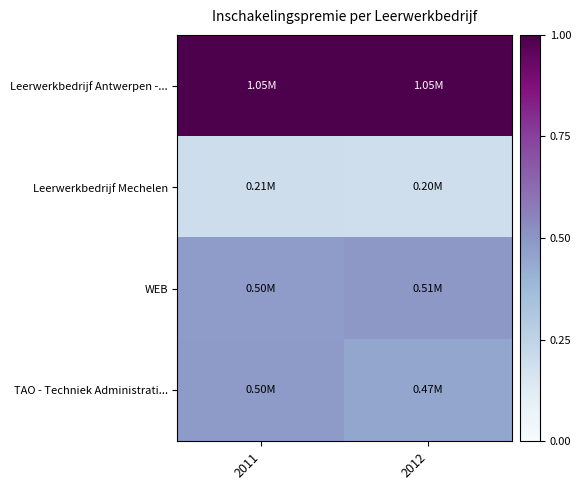

Rank the series by their maximum value, from highest to lowest.

Leerwerkbedrijf Antwerpen -..., WEB, TAO - Techniek Administrati..., Leerwerkbedrijf Mechelen